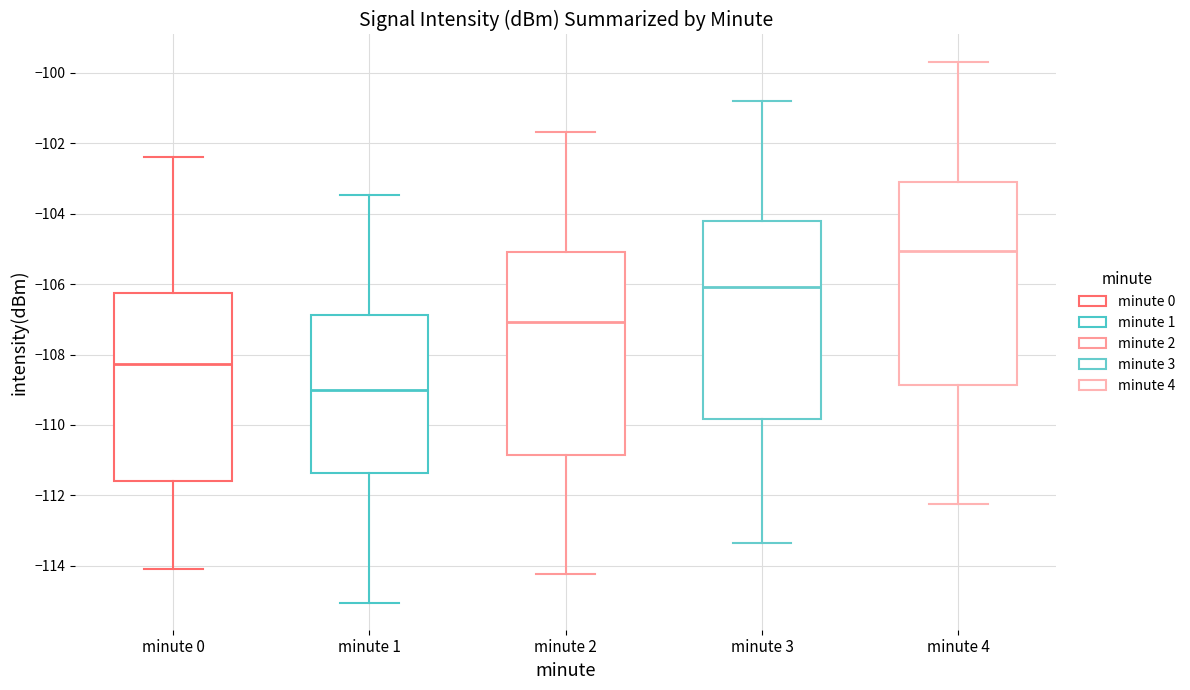

Which box's median line is the lowest?

minute 1